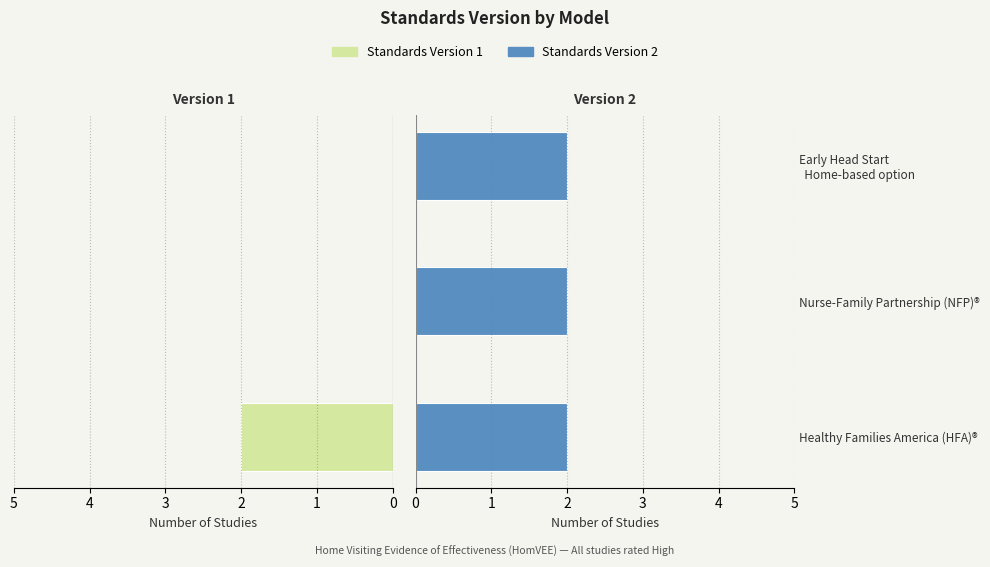

How many data points does each series have?

3